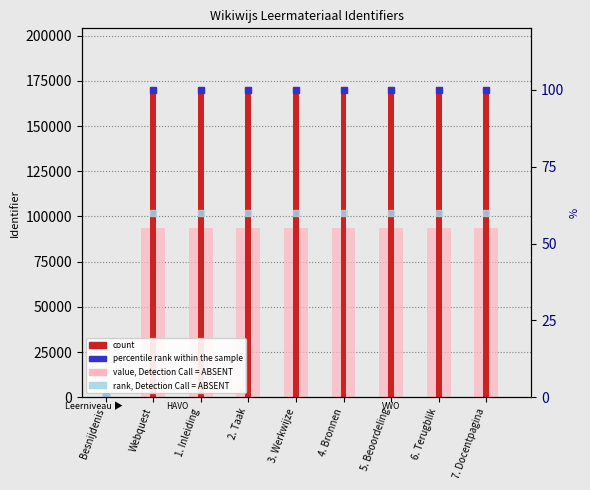

The value of value, Detection Call = ABSENT at 3. Werkwijze is 33625.3. True or false?

False